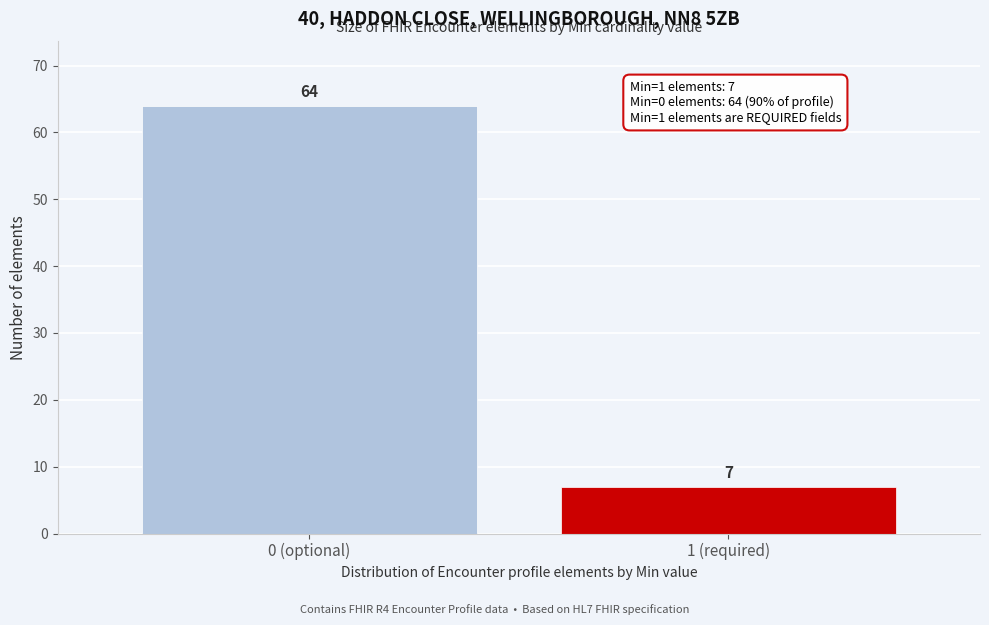

Reading left to right, list all the values displayed in this chart.

0 (optional)=64	1 (required)=7